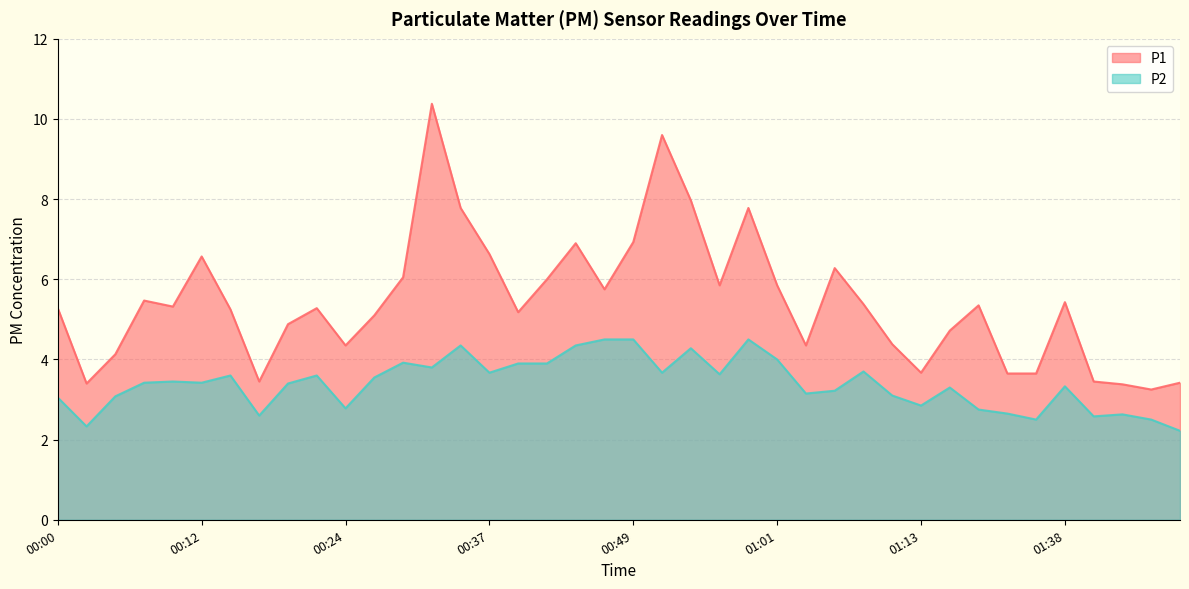

True or false: P1 has a value of 3.6 at 01:21.

True